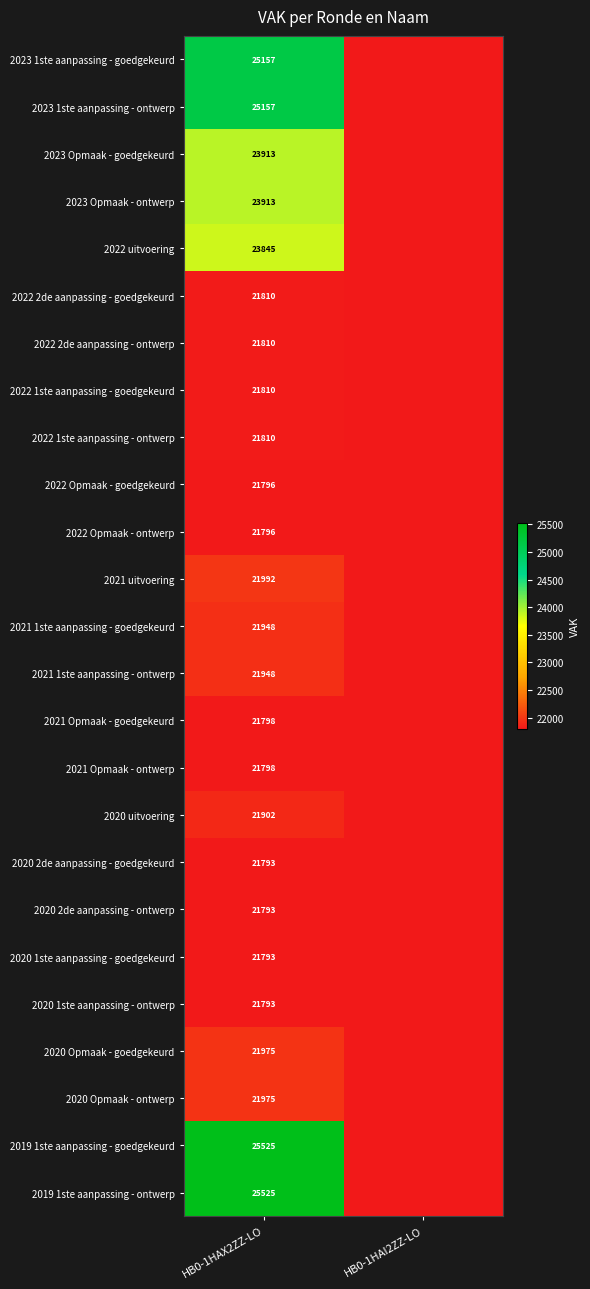

The value of 2020 Opmaak - goedgekeurd at HB0-1HAX2ZZ-LO is 12210. True or false?

False